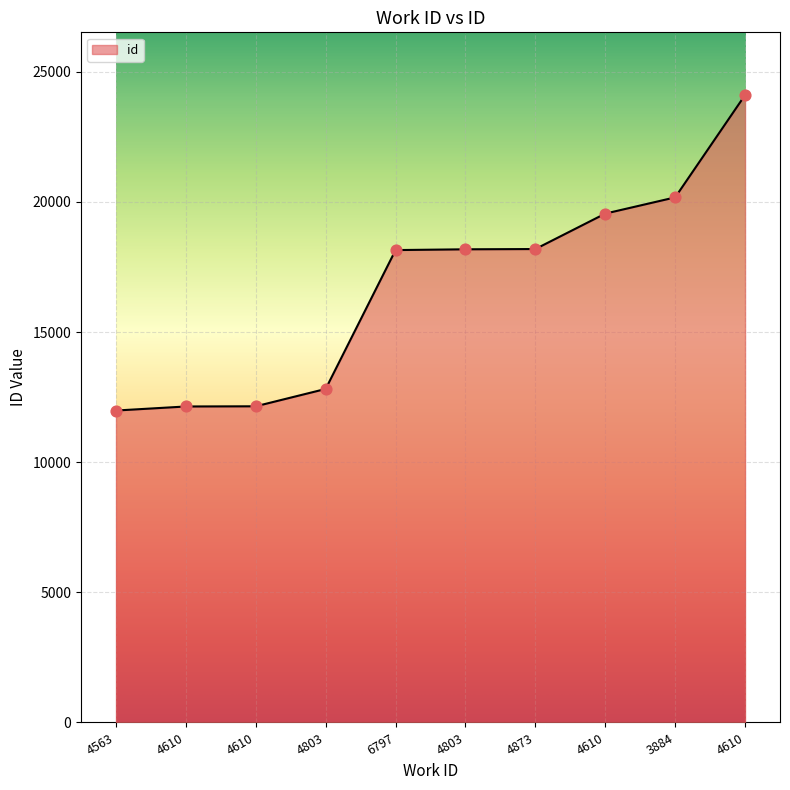

What is the change in value from 4873 to 3884?

+1985